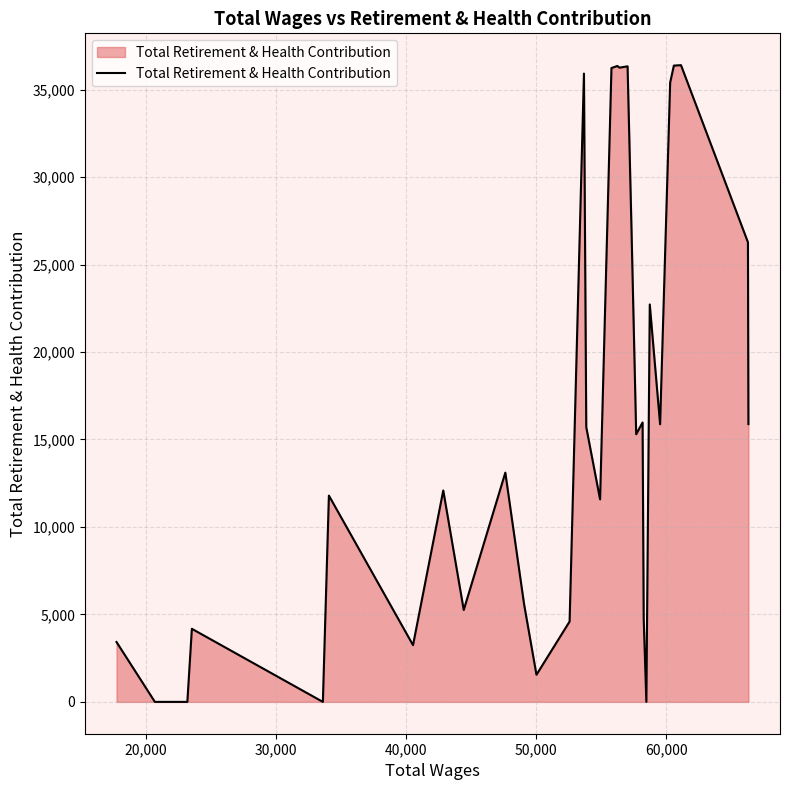

What is the greatest value displayed?

36399